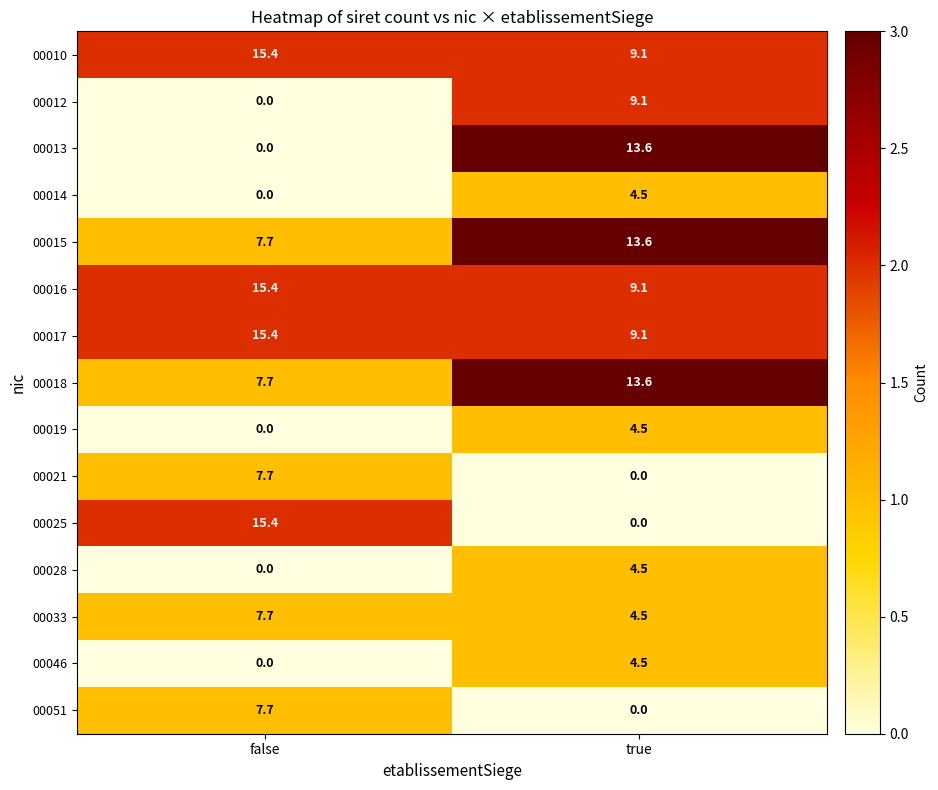

What is the sum of all 00018 values?

21.3